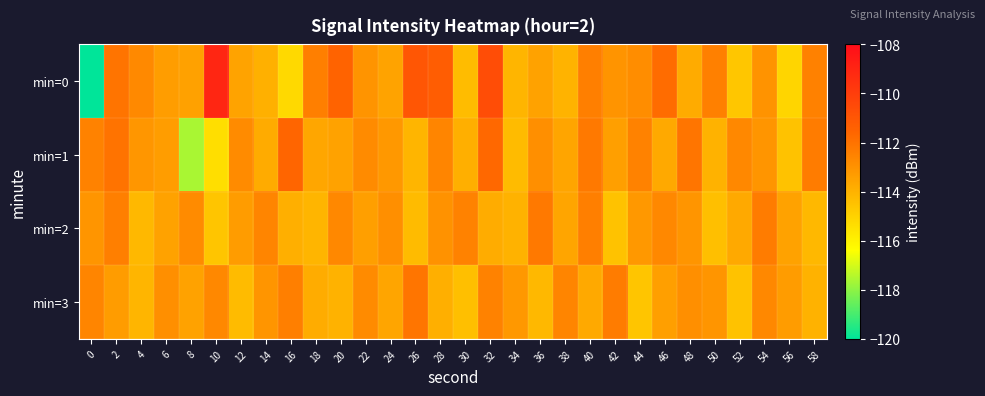

What is the difference between the highest and lowest values at 52?

1.9